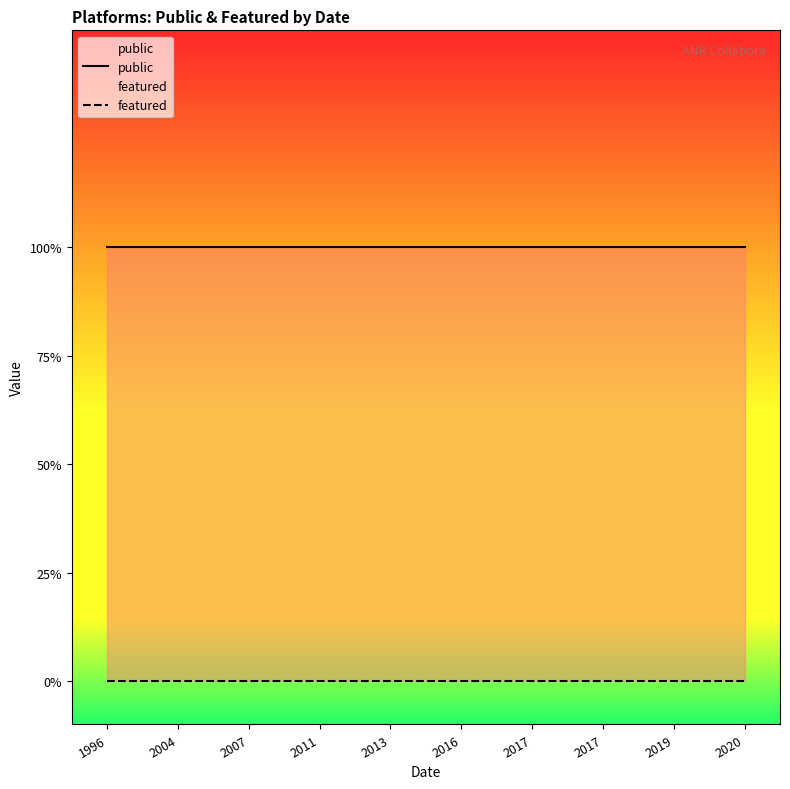

Rank the categories by public value from lowest to highest.

1996, 2004, 2007, 2011, 2013, 2016, 2017, 2017, 2019, 2020